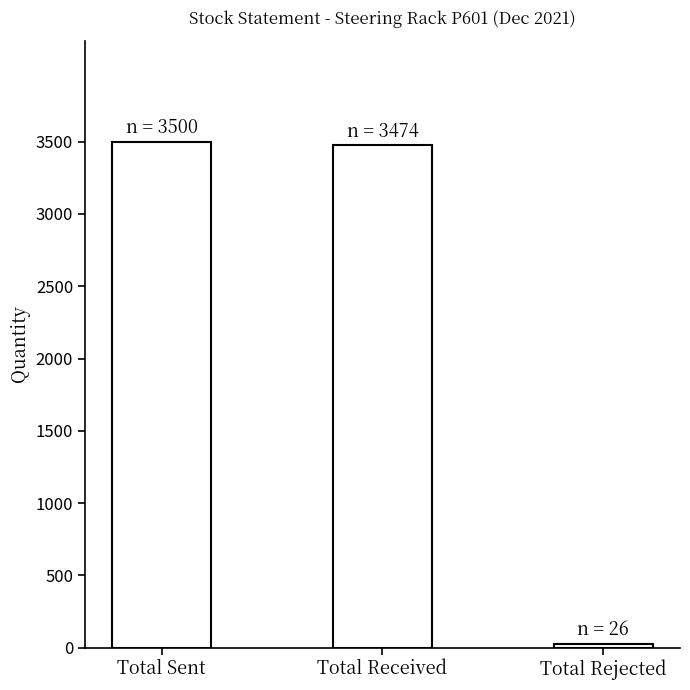

Which category has the lowest value across all series?

Total Rejected